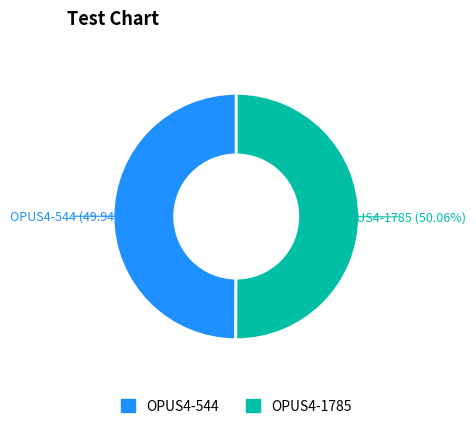

To the nearest percent, what portion does OPUS4-544 represent?

50%